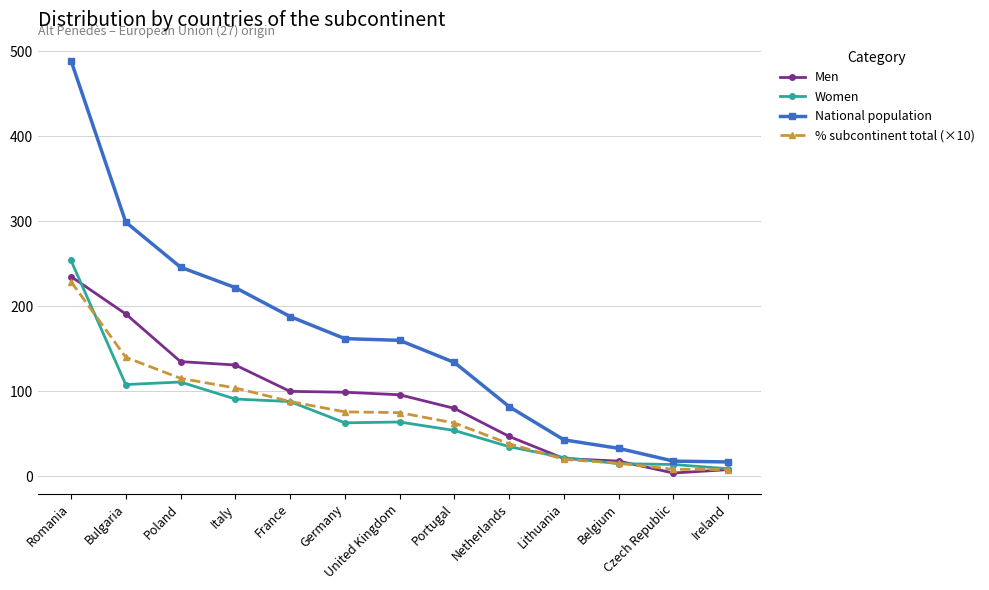

In Men, how many points are lower than both neighbors (excluding endpoints)?

1